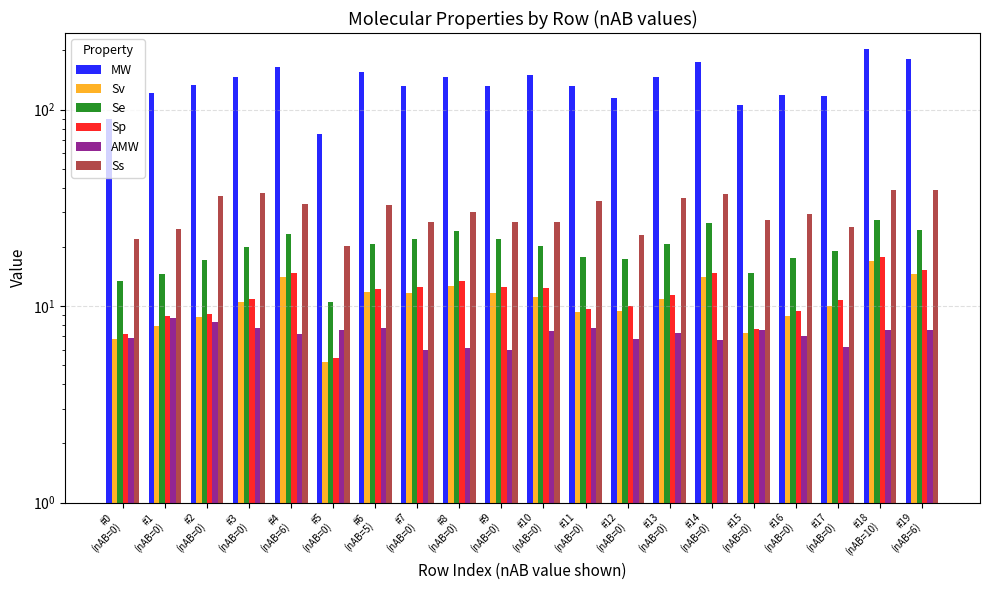

The value of AMW at #18
(nAB=10) is 7.6. True or false?

True